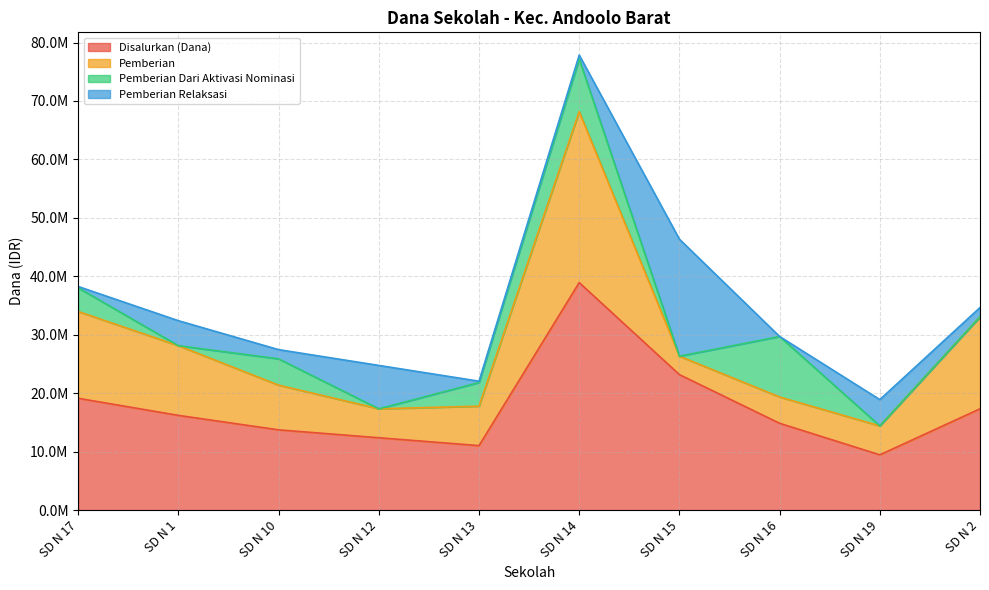

Reading left to right, list all the values displayed in this chart.

Disalurkan (Dana): SD N 17=19125000	SD N 1=16200000	SD N 10=13725000	SD N 12=12375000	SD N 13=11025000	SD N 14=38925000	SD N 15=23175000	SD N 16=14850000	SD N 19=9450000	SD N 2=17325000
Pemberian: SD N 17=14850000	SD N 1=11925000	SD N 10=7650000	SD N 12=4950000	SD N 13=6750000	SD N 14=29250000	SD N 15=3150000	SD N 16=4500000	SD N 19=4950000	SD N 2=15750000
Pemberian Dari Aktivasi Nominasi: SD N 17=4050000	SD N 1=0	SD N 10=4500000	SD N 12=0	SD N 13=4050000	SD N 14=9000000	SD N 15=0	SD N 16=10350000	SD N 19=0	SD N 2=0
Pemberian Relaksasi: SD N 17=225000	SD N 1=4275000	SD N 10=1575000	SD N 12=7425000	SD N 13=225000	SD N 14=675000	SD N 15=20025000	SD N 16=0	SD N 19=4500000	SD N 2=1575000